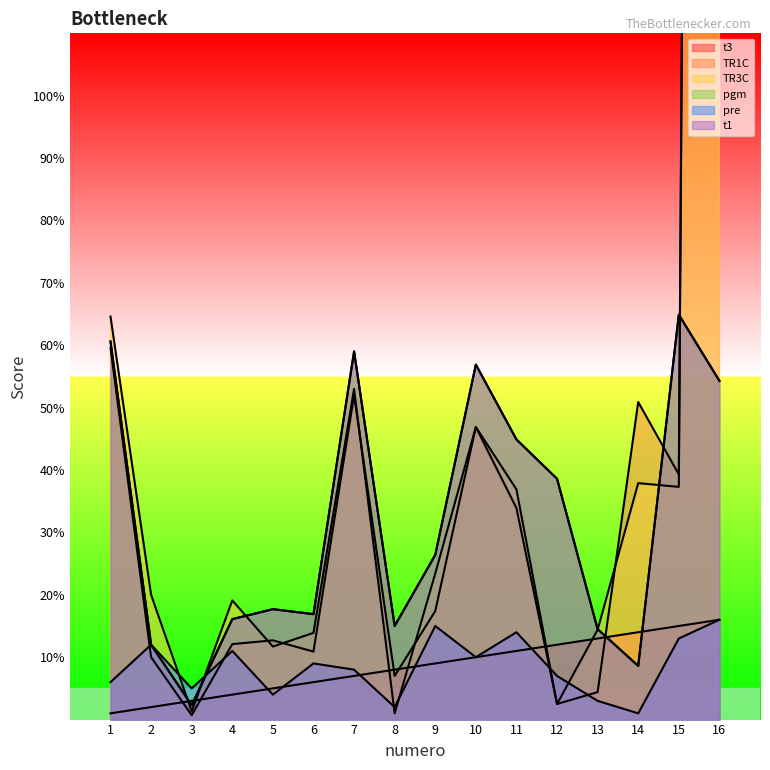

How many interior local valleys does the TR1C series have?

5